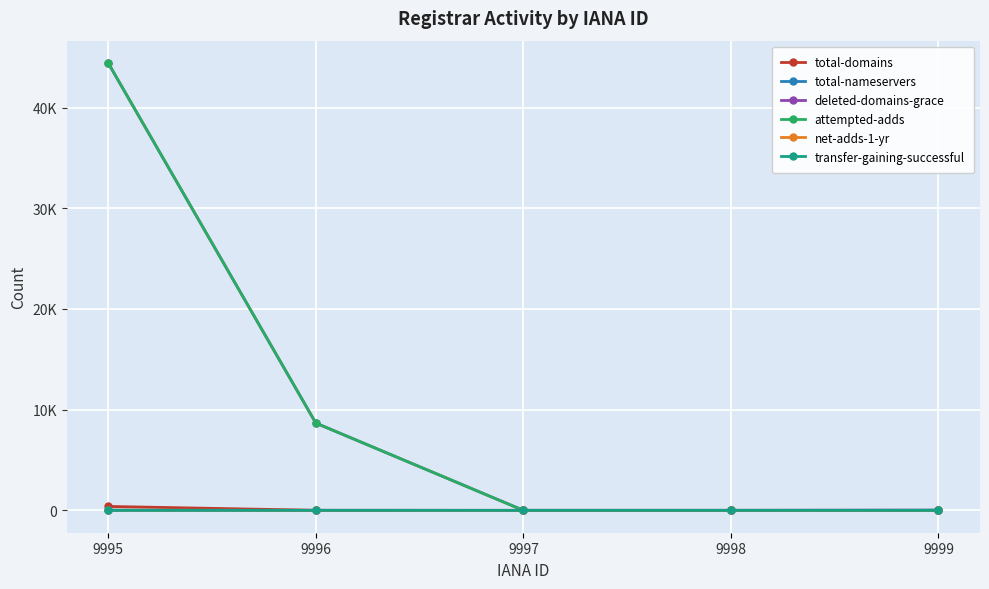

Rank the categories by net-adds-1-yr value from lowest to highest.

9996, 9997, 9998, 9999, 9995